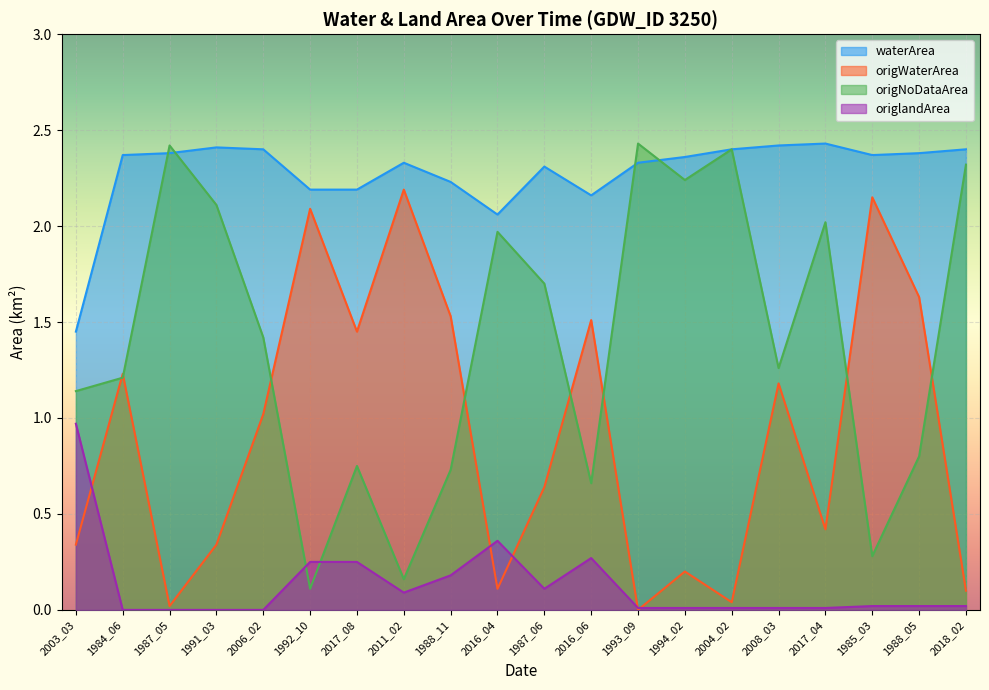

Reading left to right, transcribe all the data shown in this chart.

waterArea: 1.4	2.4	2.4	2.4	2.4	2.2	2.2	2.3	2.2	2.1	2.3	2.2	2.3	2.4	2.4	2.4	2.4	2.4	2.4	2.4
origWaterArea: 0.3	1.2	0.0	0.3	1.0	2.1	1.4	2.2	1.5	0.1	0.6	1.5	0.0	0.2	0.0	1.2	0.4	2.1	1.6	0.1
origNoDataArea: 1.1	1.2	2.4	2.1	1.4	0.1	0.8	0.2	0.7	2.0	1.7	0.7	2.4	2.2	2.4	1.3	2.0	0.3	0.8	2.3
origlandArea: 1.0	0.0	0.0	0.0	0.0	0.2	0.2	0.1	0.2	0.4	0.1	0.3	0.0	0.0	0.0	0.0	0.0	0.0	0.0	0.0